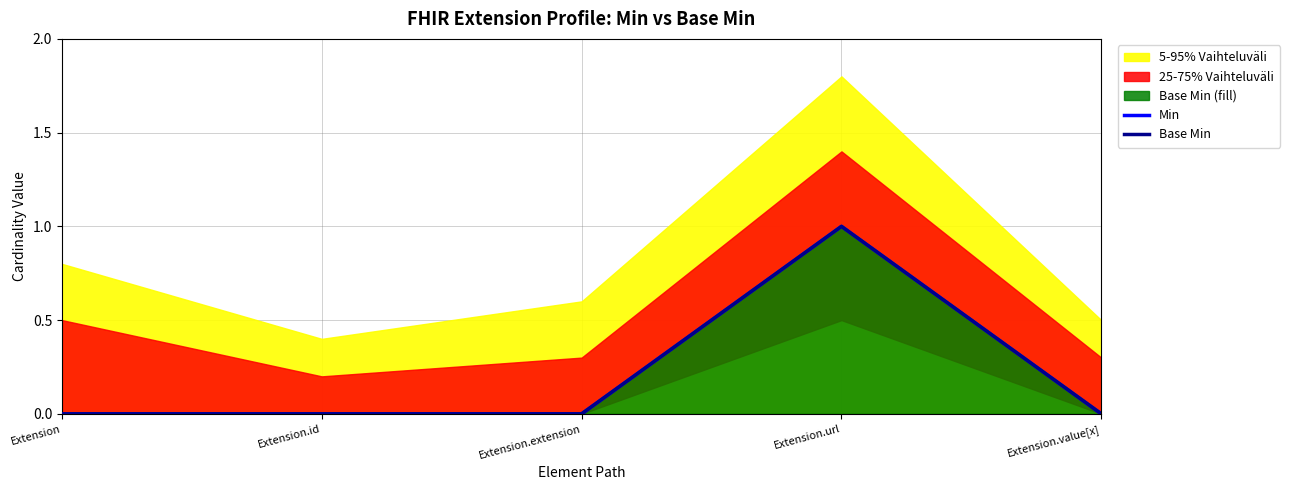

Which label corresponds to the smallest value in the chart?

Extension